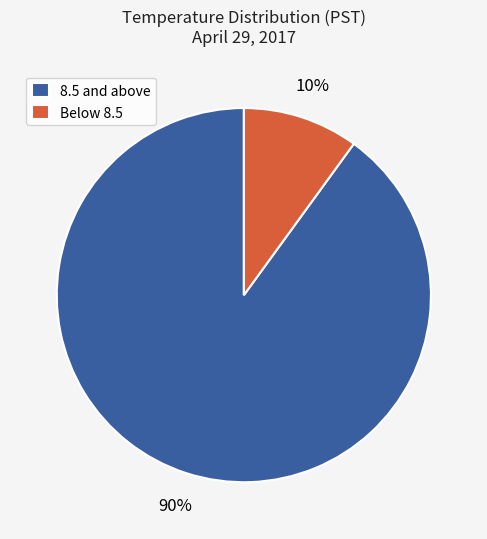

Do 8.5 and above and Below 8.5 together represent more than half of the pie?

Yes